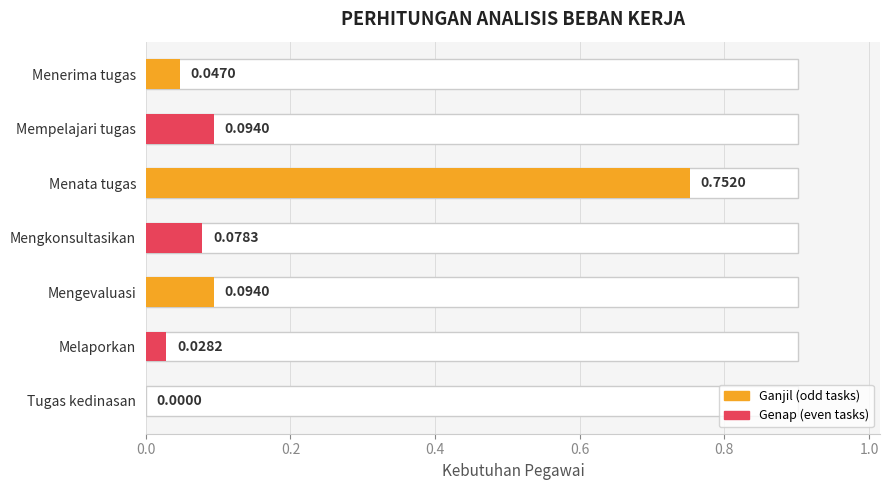

Is it true that the value at Tugas kedinasan is 0.4?

False